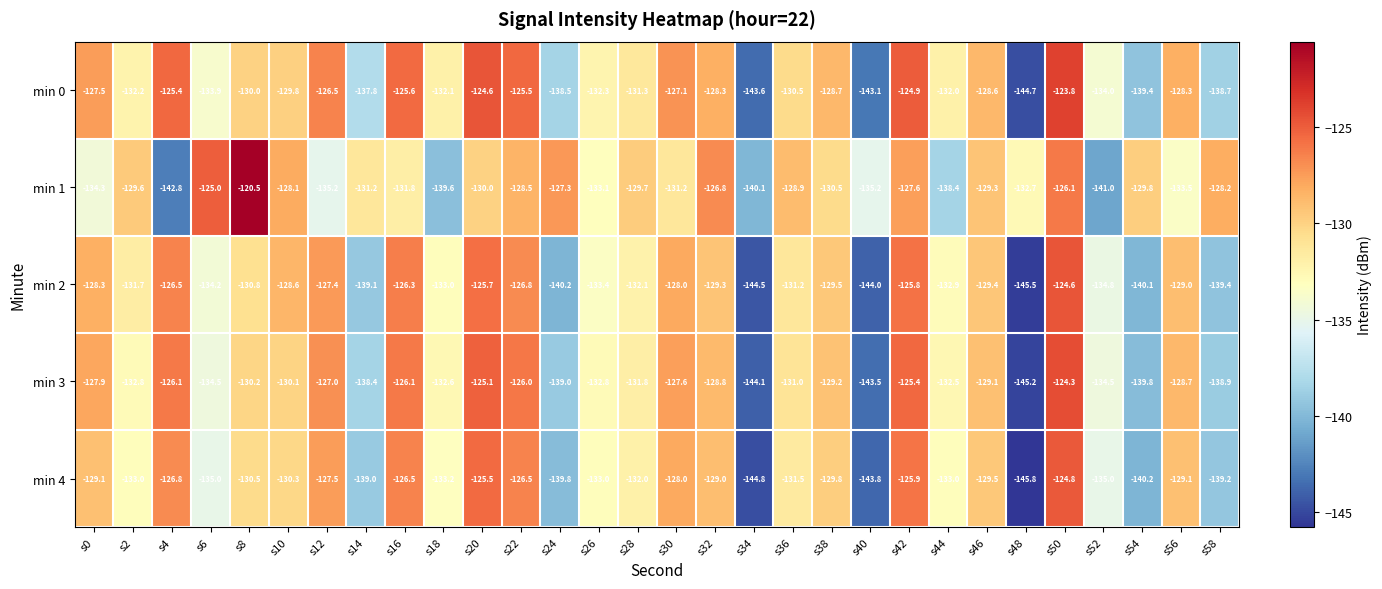

At which category is the sum across all series the highest?

s50